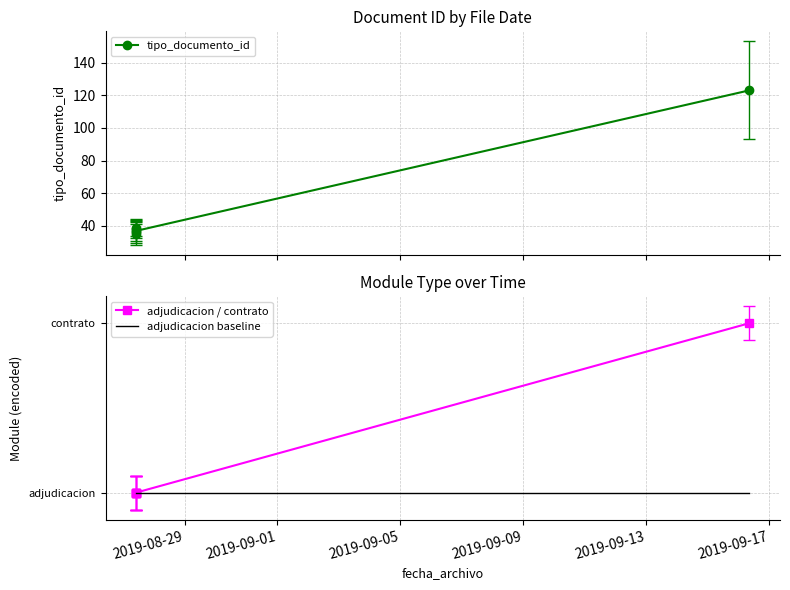

What are all the series names shown in the legend?

tipo_documento_id, adjudicacion / contrato, adjudicacion baseline